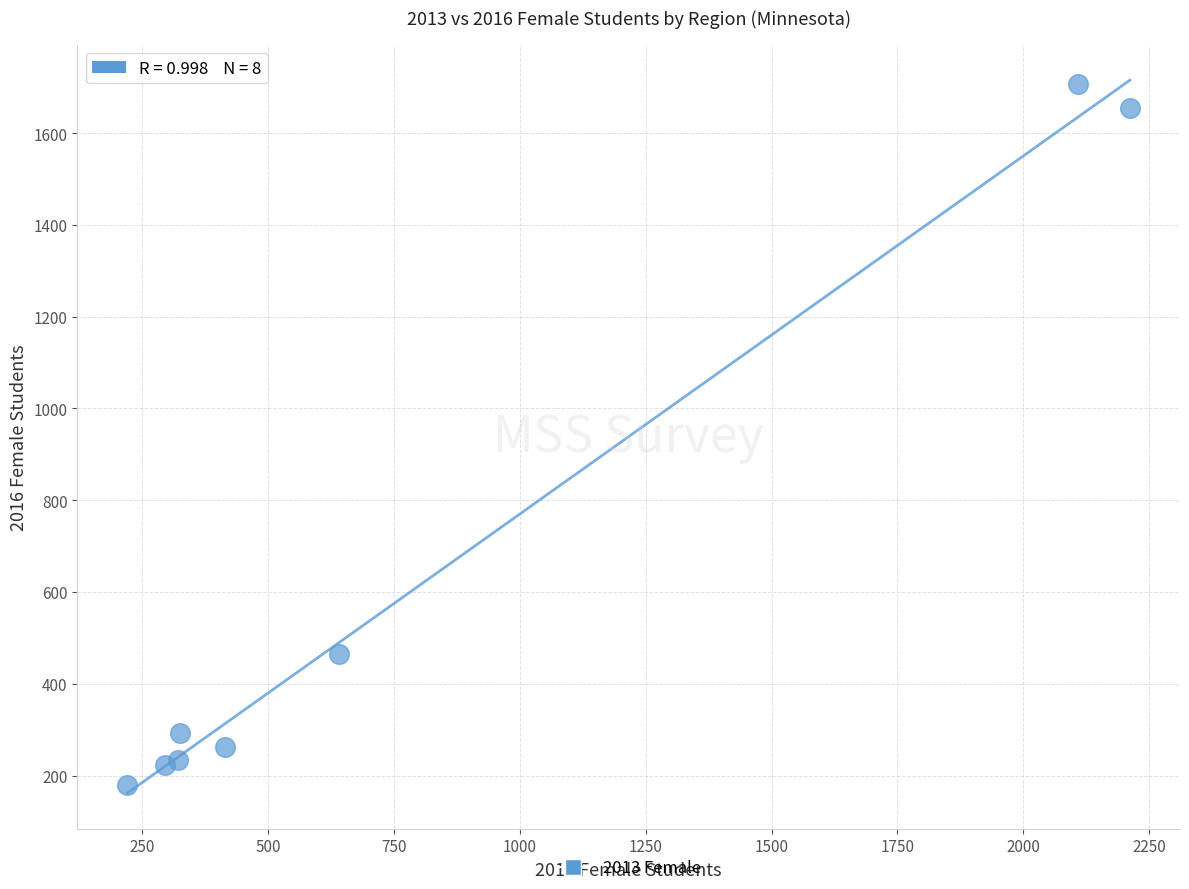

What is the range of Y values (max minus min)?

1527